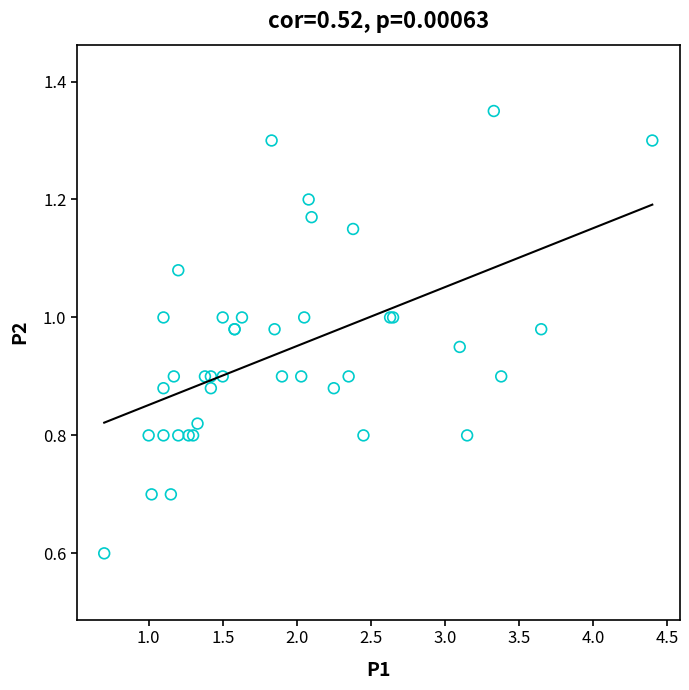

What Y value in the scatter plot is closest to 0?

0.6